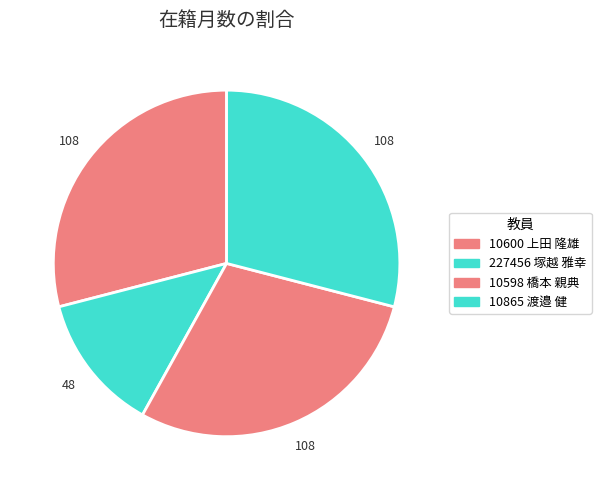

What portion of the pie excludes 10865 渡邉 健?

71.0%